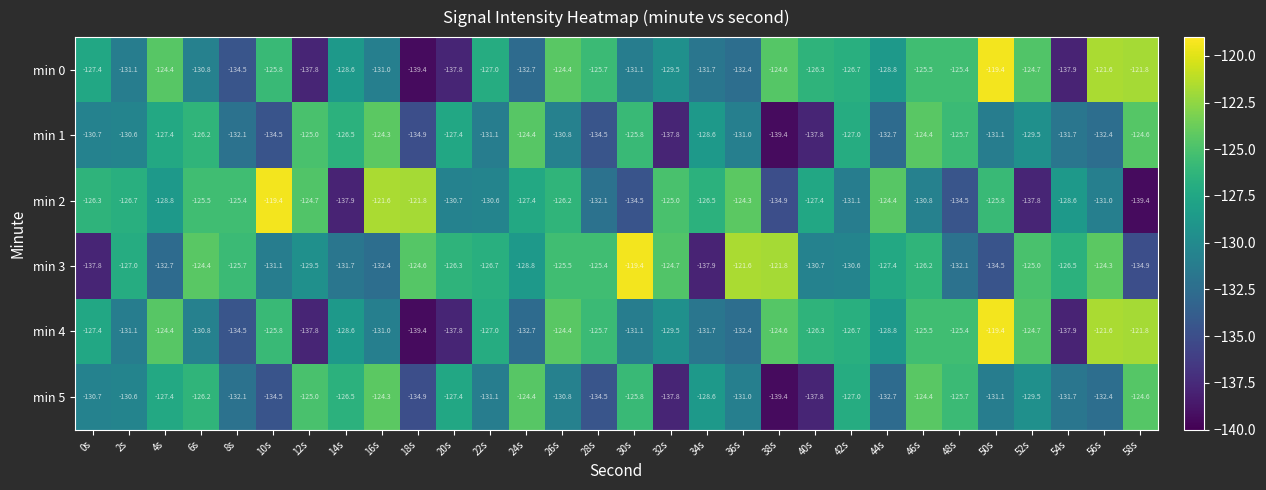

True or false: min 4 has a value of -121.6 at 56s.

True